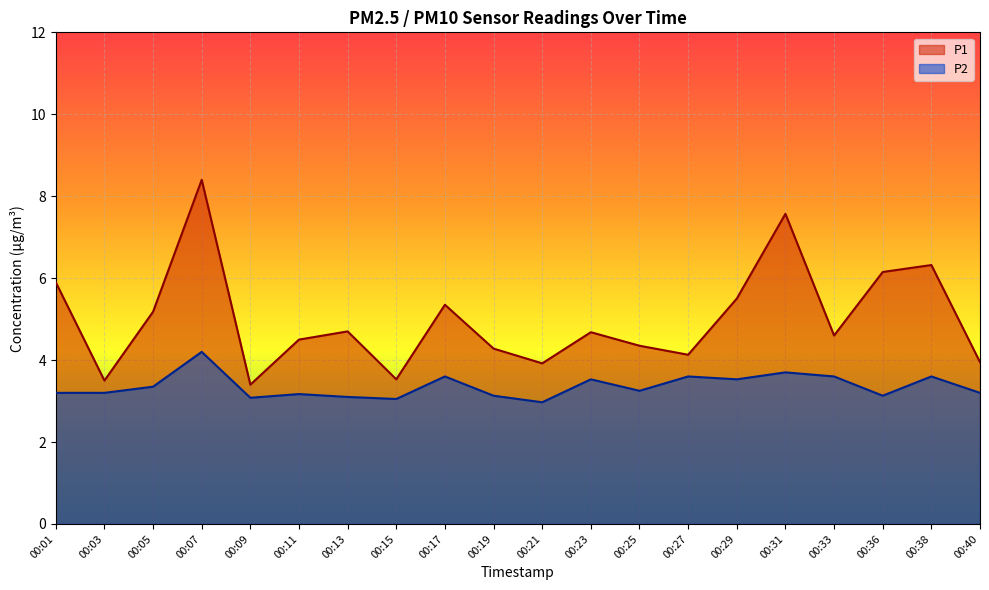

What are all the series names shown in the legend?

P1, P2